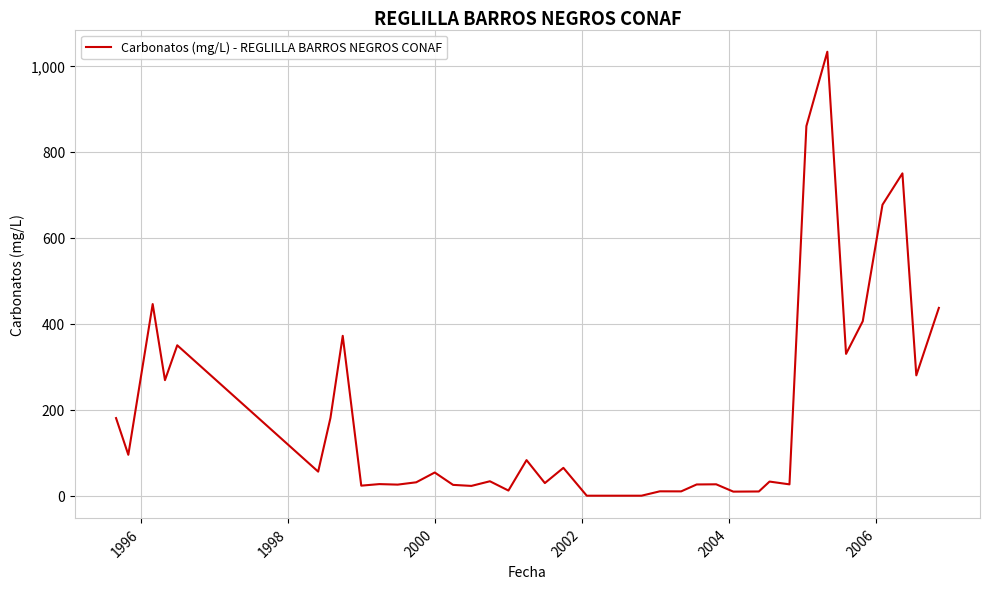

What is the greatest value displayed?

1033.0